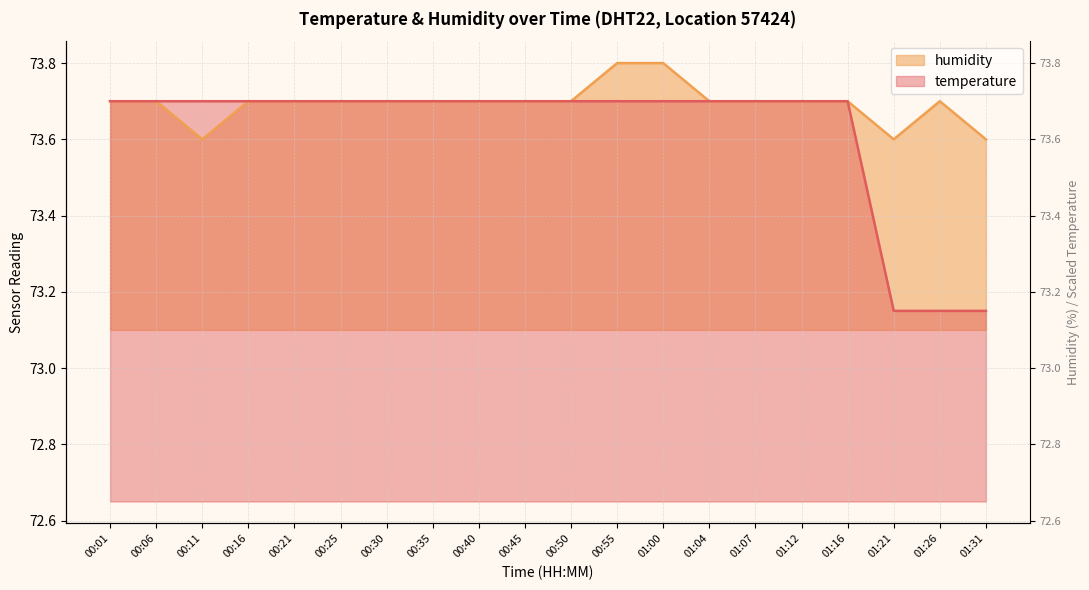

How many lines are shown in the chart?

2